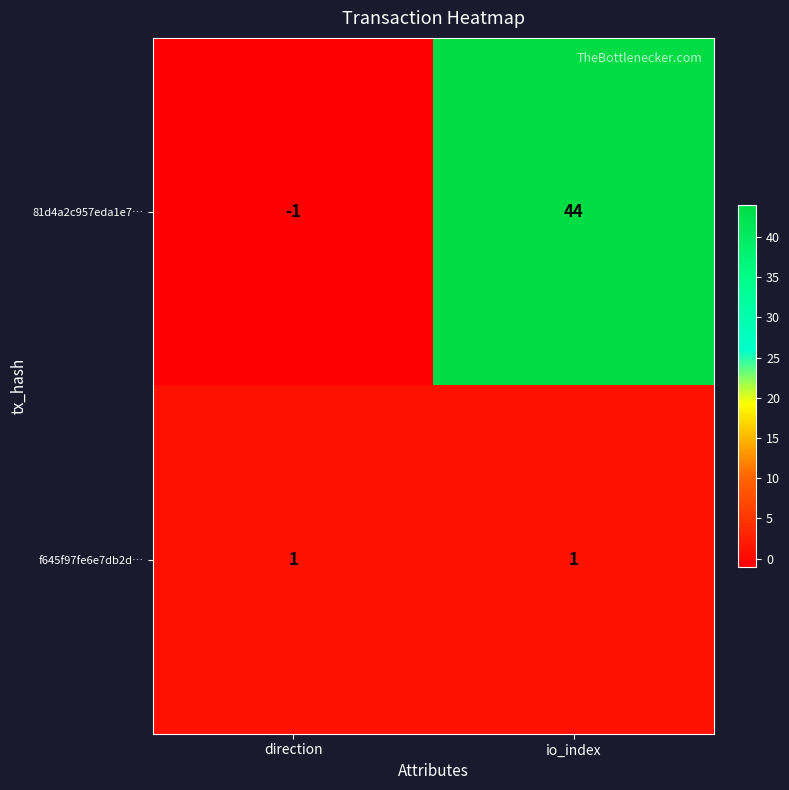

Which category has the lowest value across all series?

direction